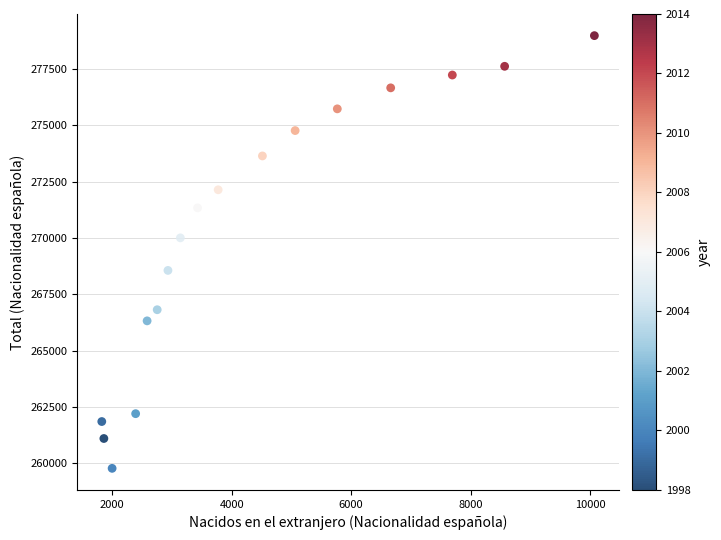

What is the range of X values (max minus min)?

8249